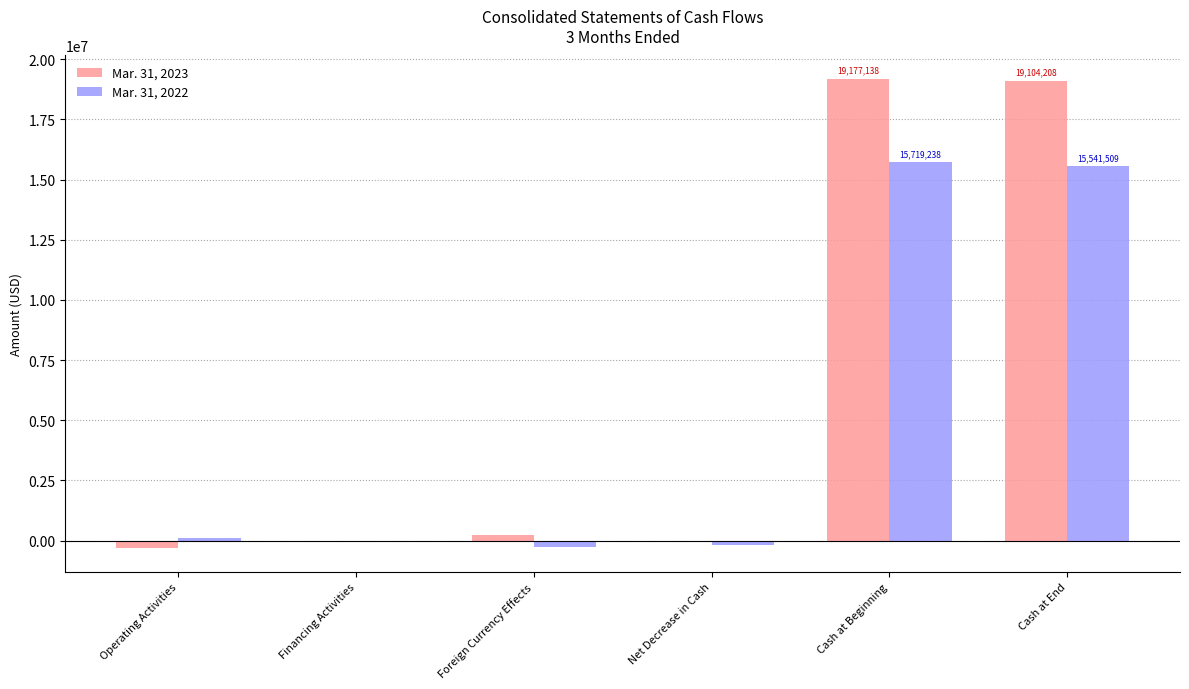

What is the sum of all Mar. 31, 2022 values?

30905289